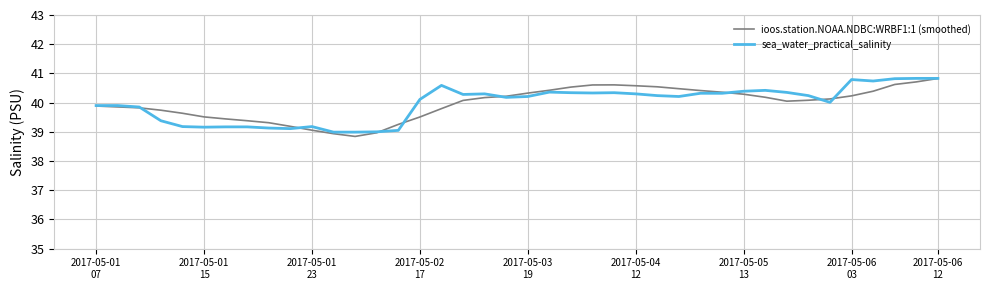

What is the maximum value for sea_water_practical_salinity?

40.8